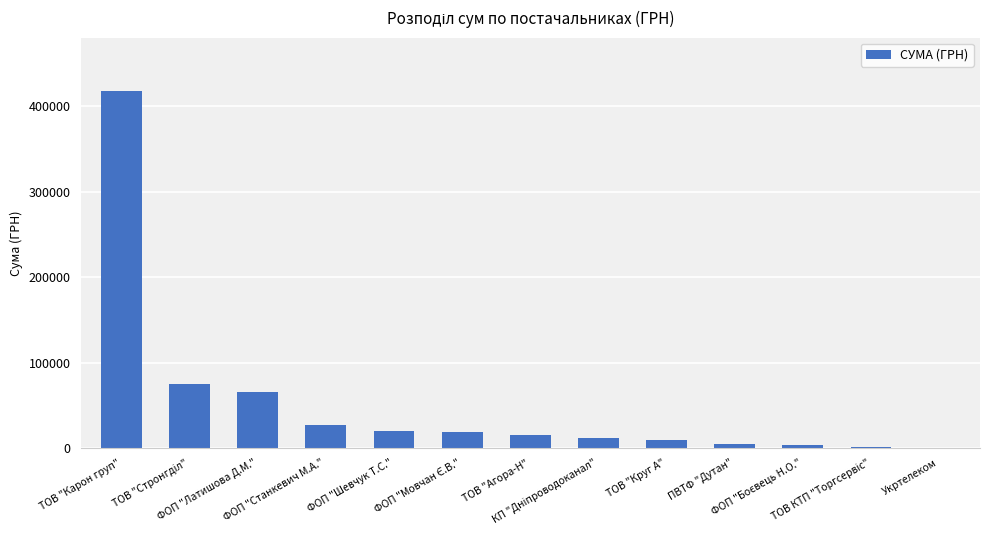

At which label does the data first exceed 15132?

ТОВ "Карон груп"